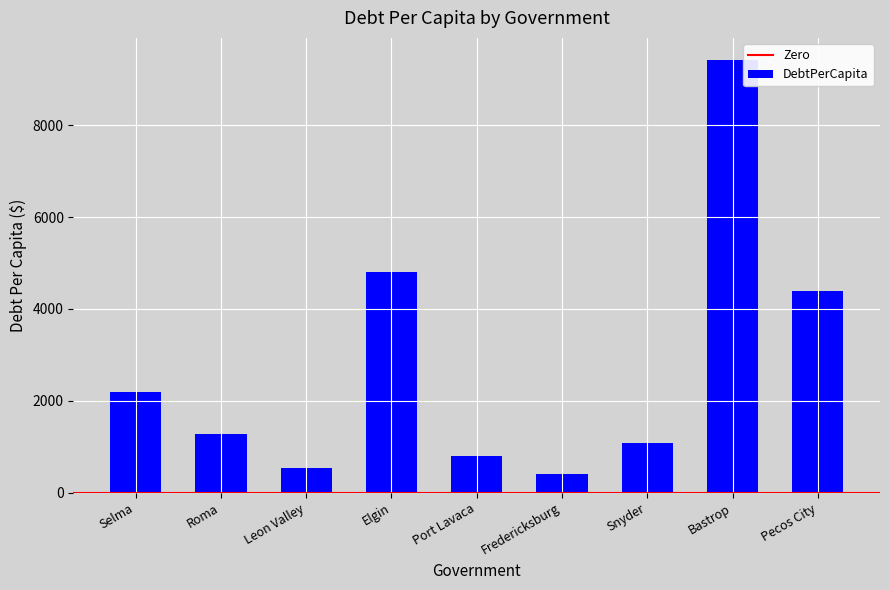

Rank the categories by value from lowest to highest.

Fredericksburg, Leon Valley, Port Lavaca, Snyder, Roma, Selma, Pecos City, Elgin, Bastrop